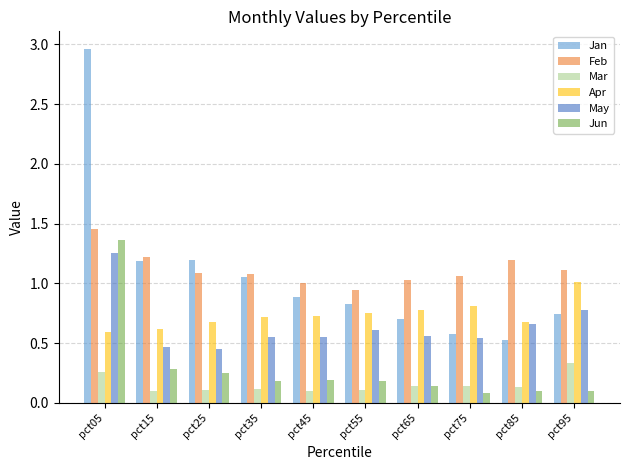

What is the spread (max minus min) of values at pct95?

1.0